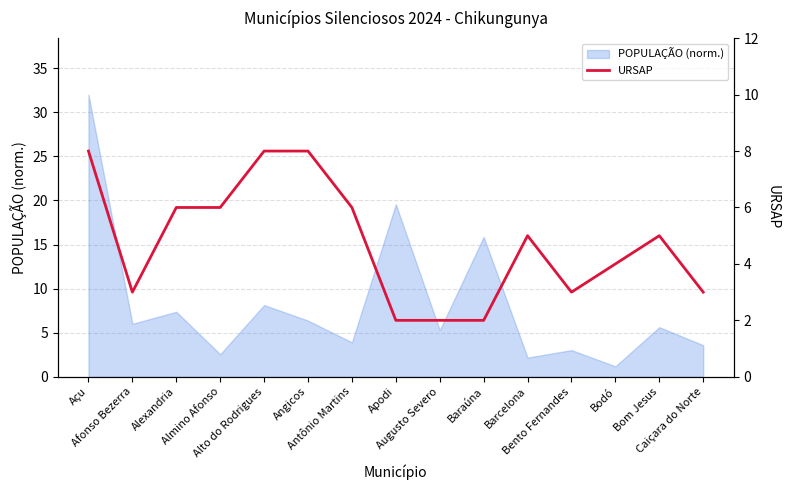

What is the average value?

5